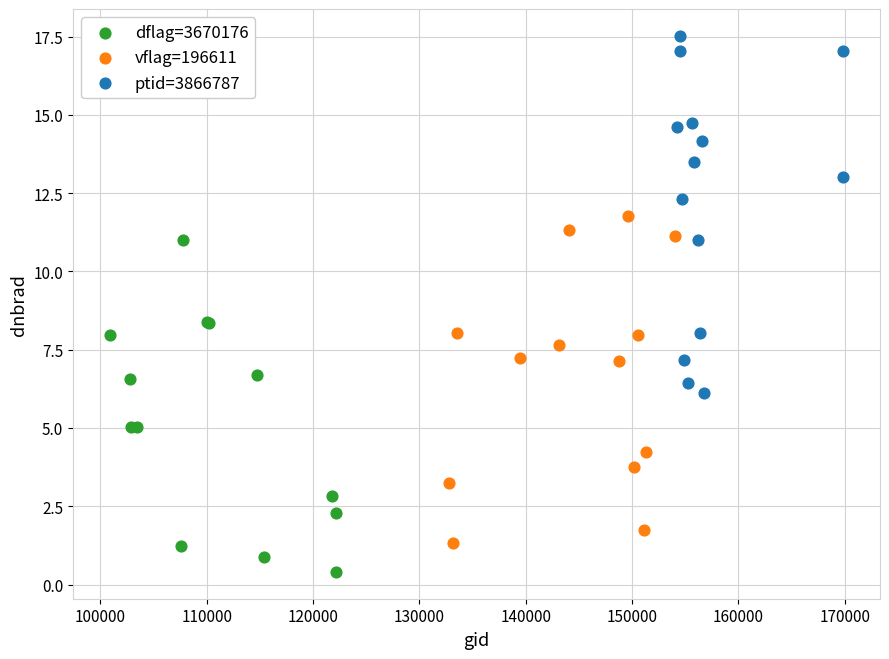

Which series reaches the minimum Y coordinate?

dflag=3670176